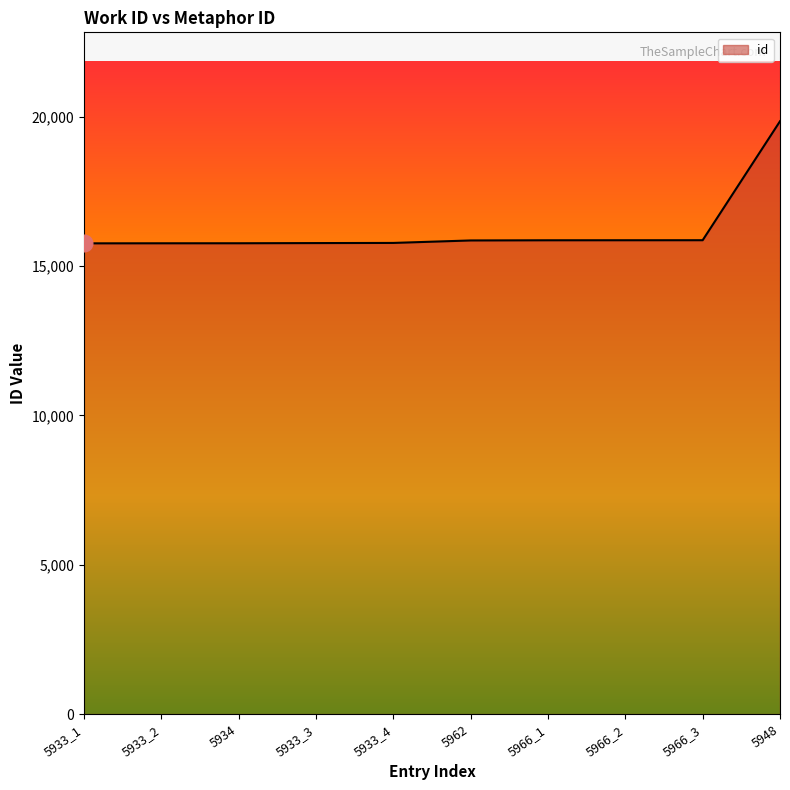

Approximately how many times larger is the value at 5933_4 compared to 5966_3?

1.0